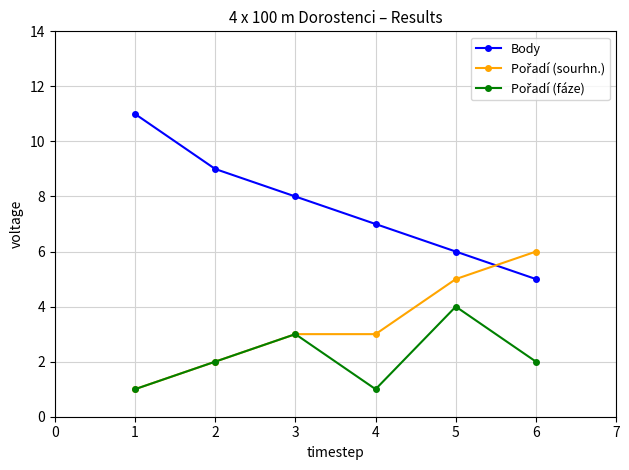

Is it true that Body equals 8 at 5?

False